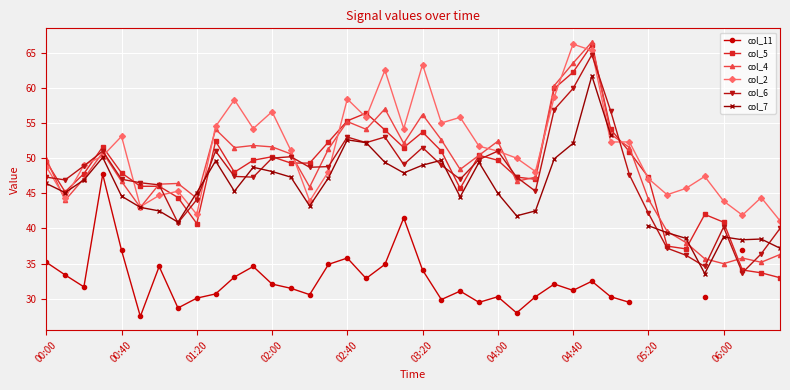

What is the minimum value for col_5?

33.0